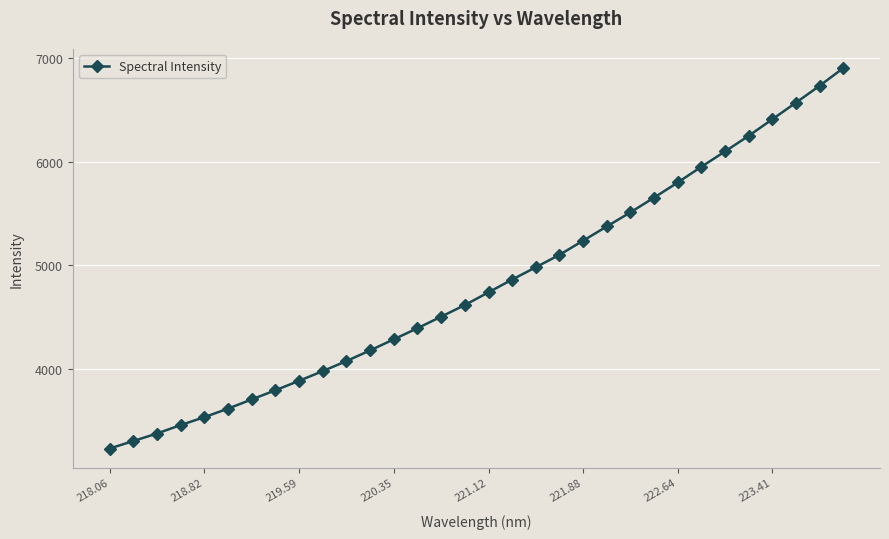

What is the maximum value shown in the chart?

6900.0